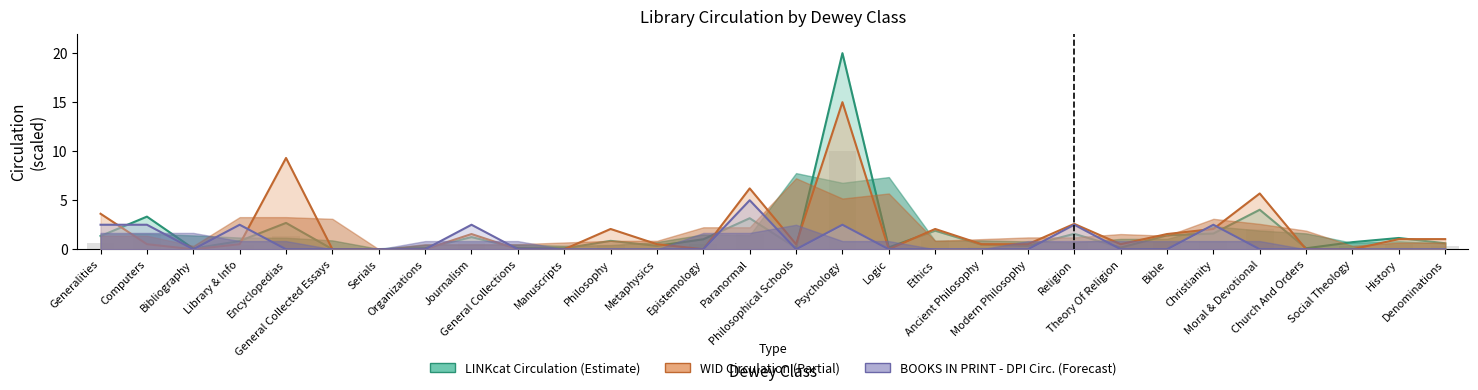

What is the sum of all LINKcat Circulation values?

49.6